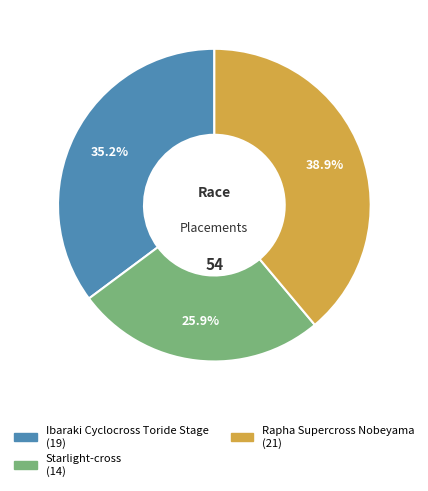

The Rapha Supercross Nobeyama slice represents 49% of the pie. True or false?

False